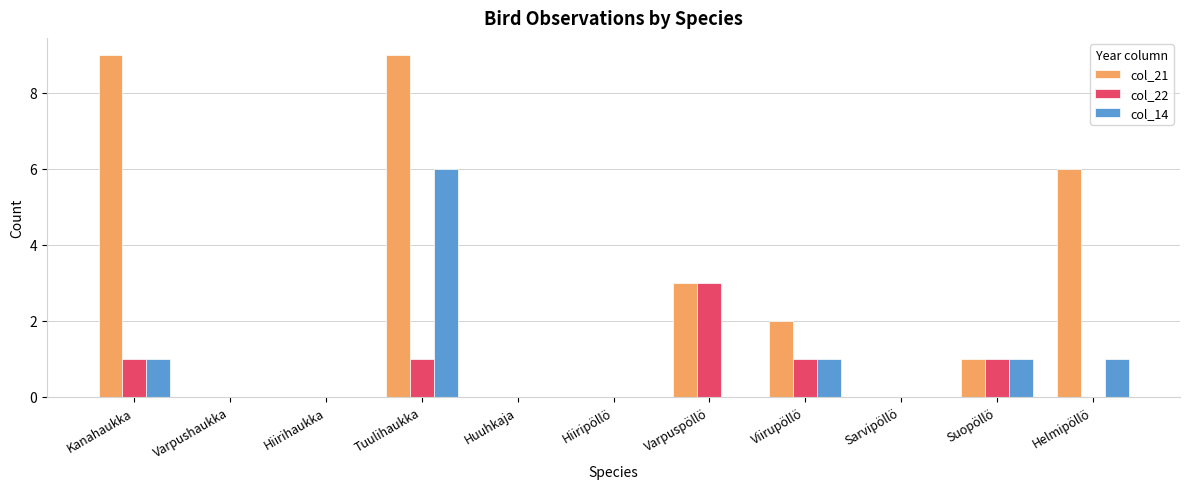

Is the value of col_22 at Helmipöllö greater than the value of col_14 at Suopöllö?

No